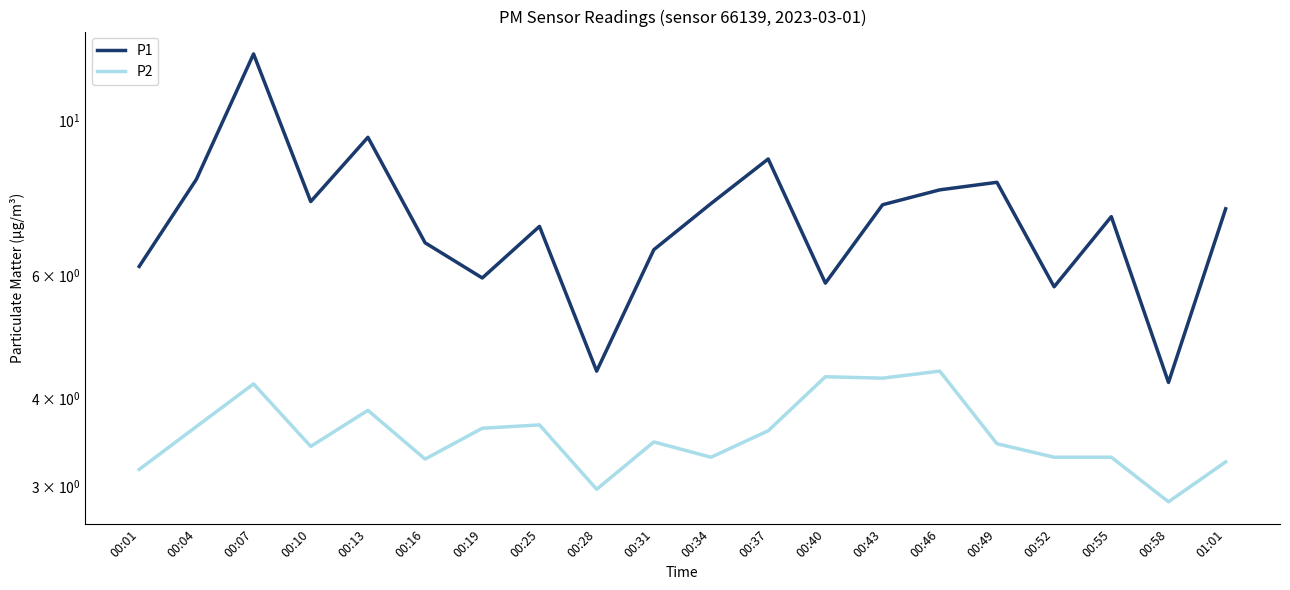

How many lines are shown in the chart?

2